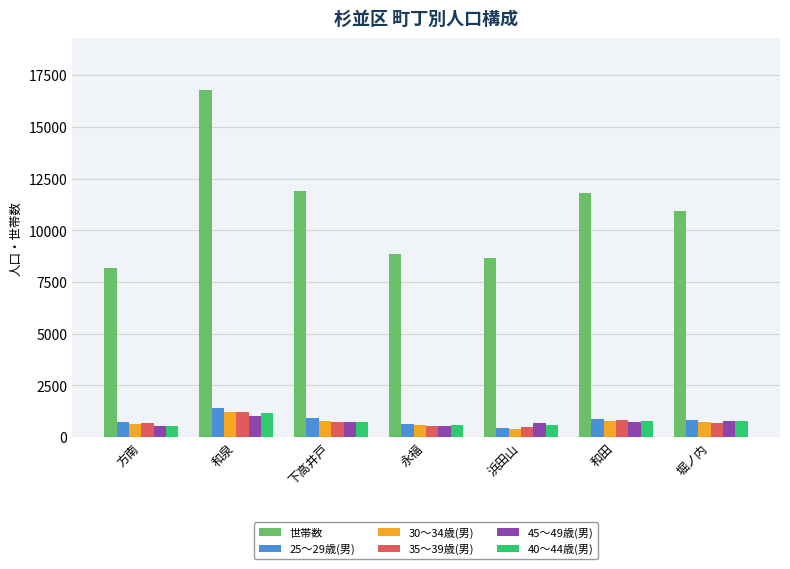

Which series has the largest total across all categories?

世帯数